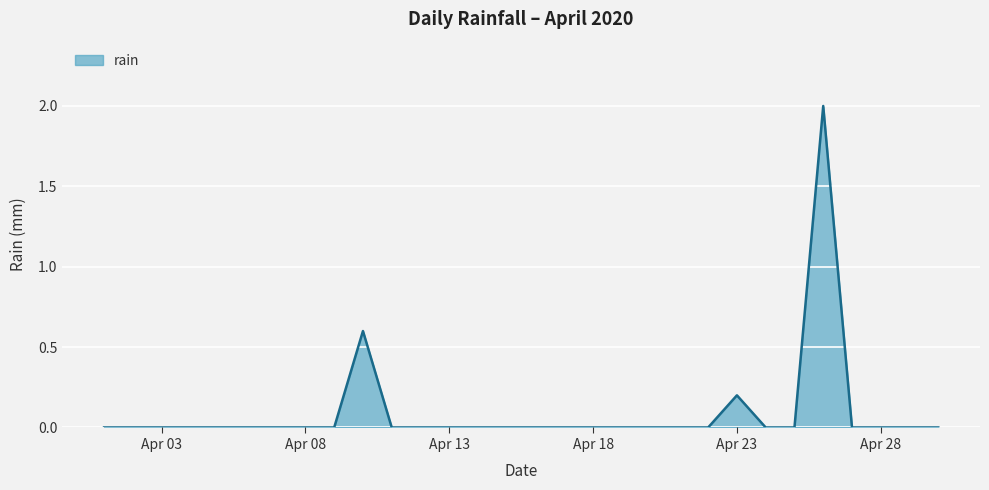

What is the sum of all values?

2.8